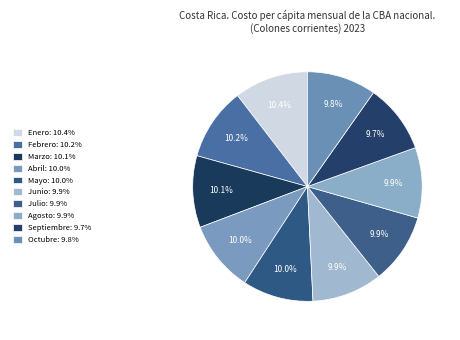

How many segments does this pie chart have?

10